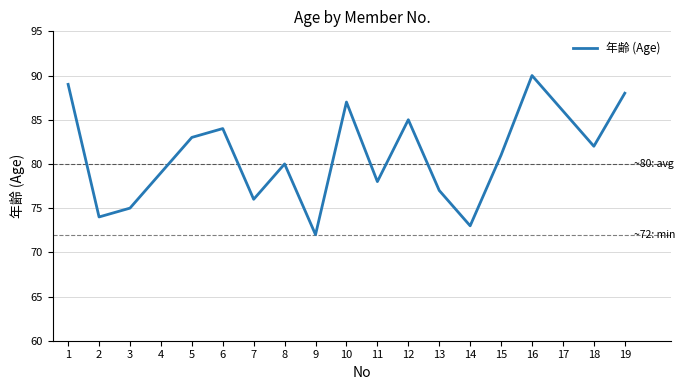

What is the change in value from 4 to 14?

-6